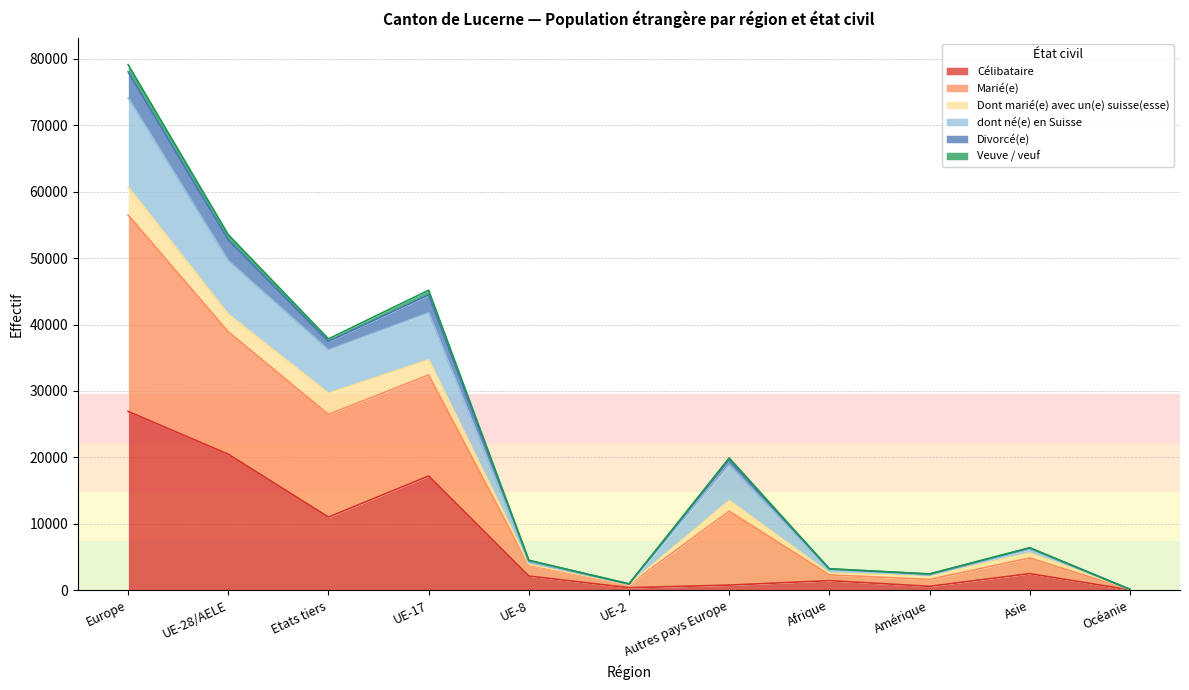

Does the chart display data point markers on the line(s)?

No